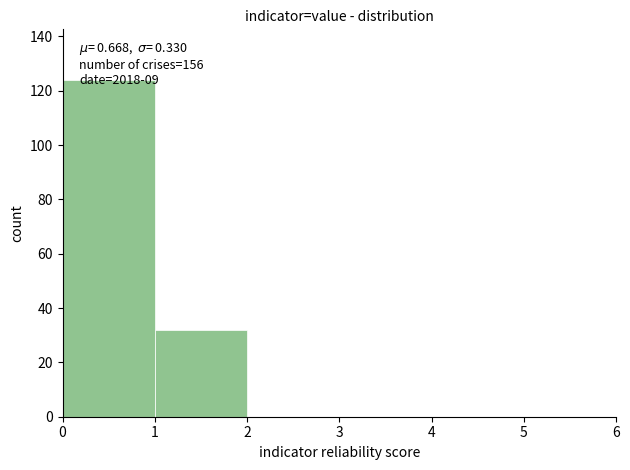

Over which range of the x-axis is the bar tallest?

0 to 1